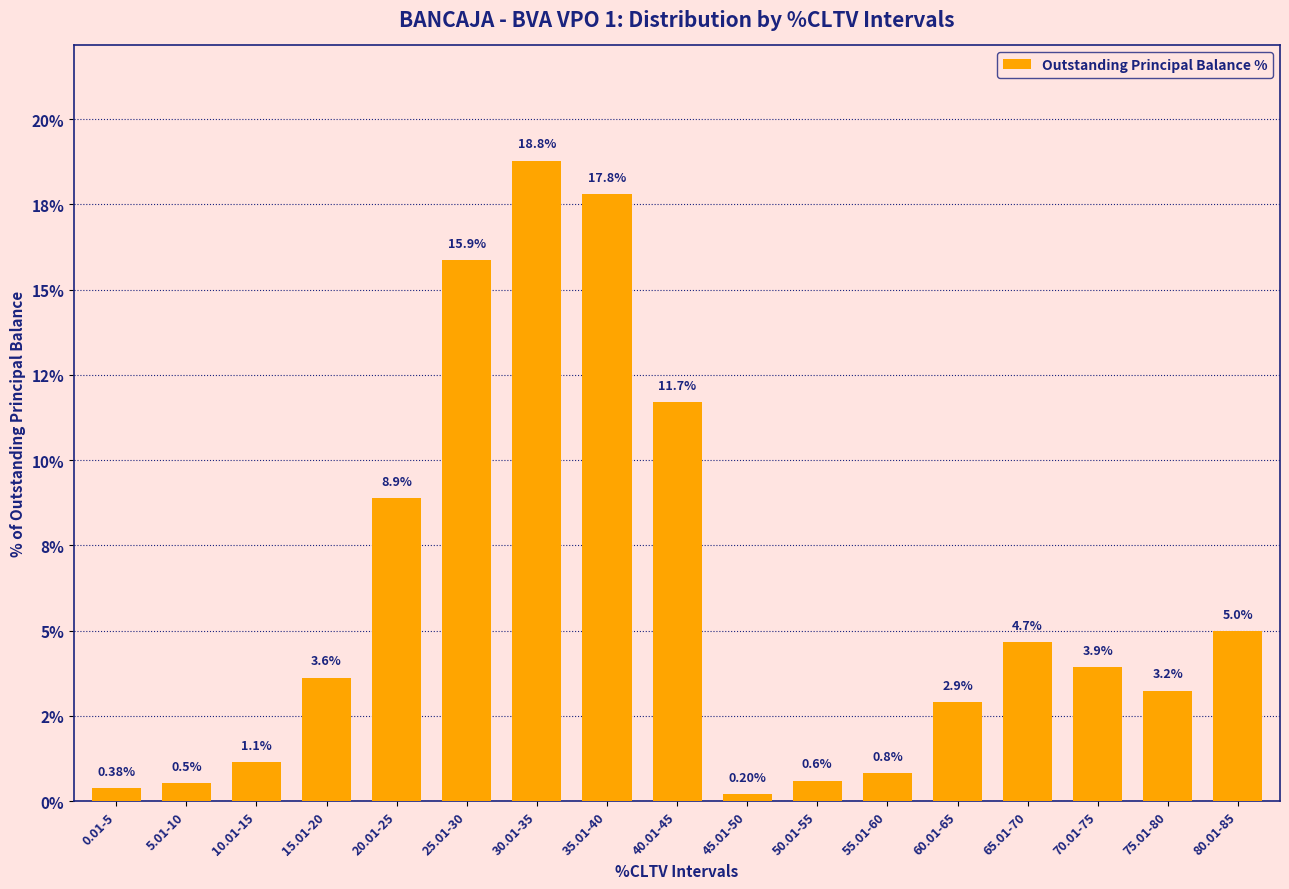

Does the chart contain any negative values?

No